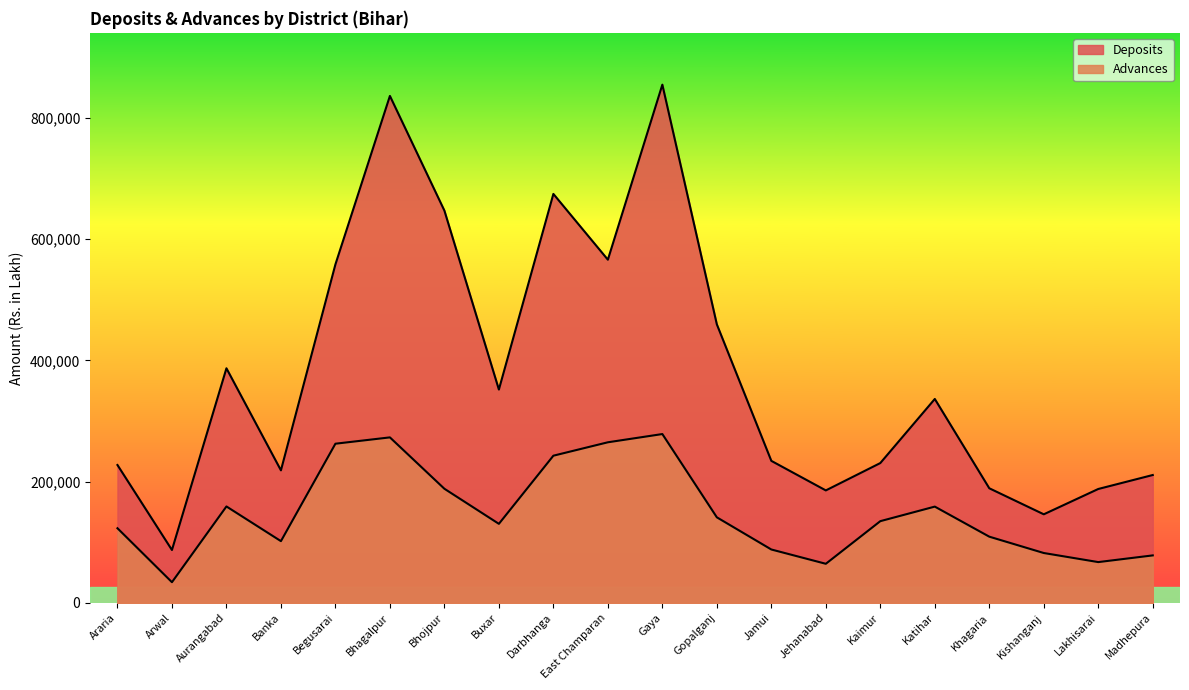

Which series has the widest spread of values?

Deposits